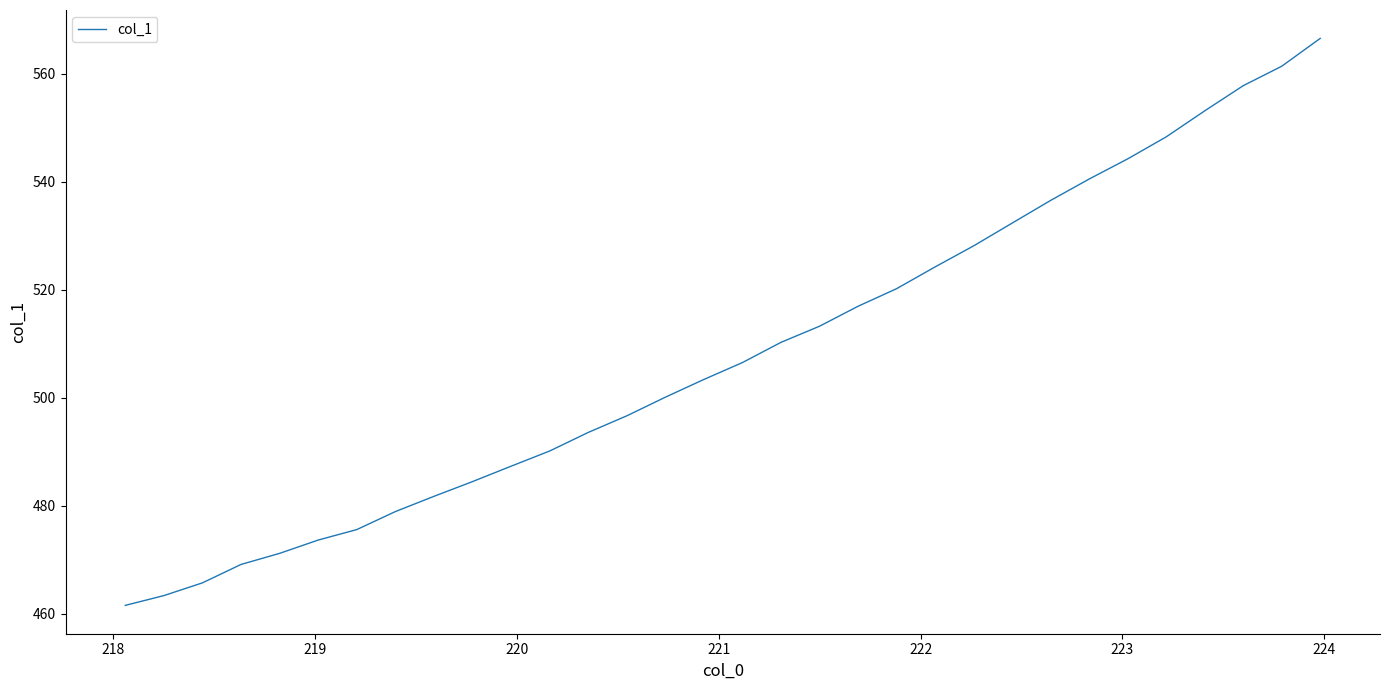

Is this an area chart (filled region under the line)?

No